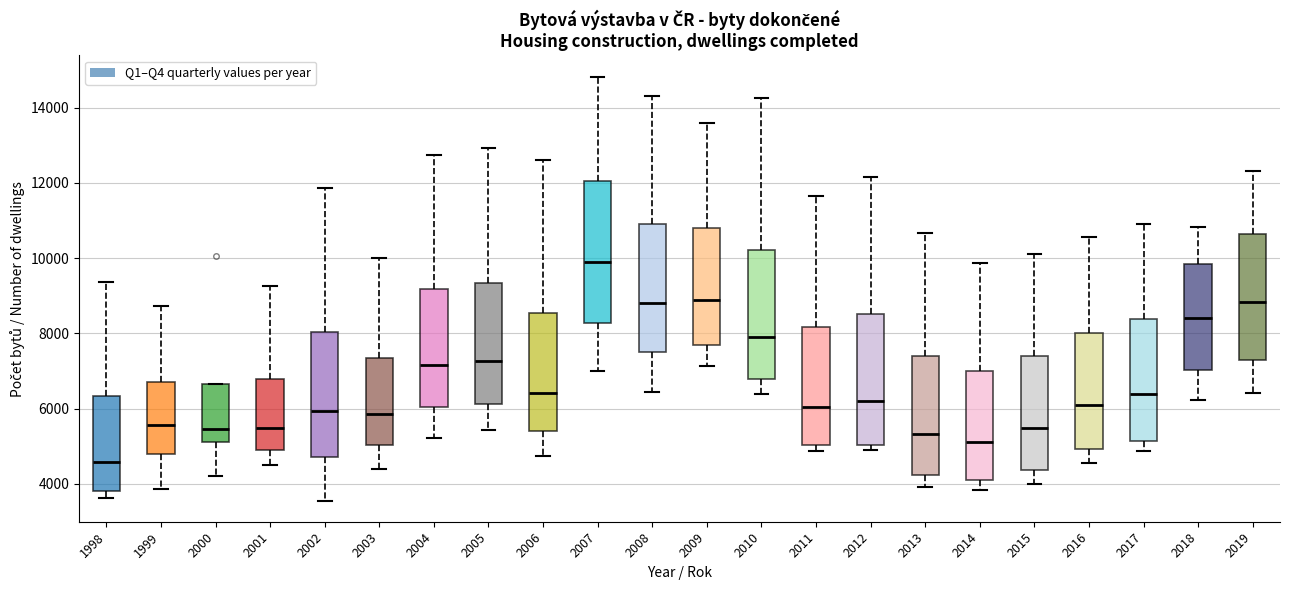

Reading left to right, read every box against the y-axis: the position of its median line, the range the box covers, and the ends of its whiskers. The values are not printed on the chart, so give them approximately, as read against the axis.

1998: median 4600, box 3800 to 6400, whiskers 3600 to 9400
1999: median 5600, box 4800 to 6800, whiskers 3800 to 8800
2000: median 5400, box 5200 to 6600, whiskers 4200 to 6600
2001: median 5400, box 5000 to 6800, whiskers 4600 to 9200
2002: median 6000, box 4800 to 8000, whiskers 3600 to 11800
2003: median 5800, box 5000 to 7400, whiskers 4400 to 10000
2004: median 7200, box 6000 to 9200, whiskers 5200 to 12800
2005: median 7200, box 6200 to 9400, whiskers 5400 to 13000
2006: median 6400, box 5400 to 8600, whiskers 4800 to 12600
2007: median 10000, box 8200 to 12000, whiskers 7000 to 14800
2008: median 8800, box 7400 to 11000, whiskers 6400 to 14400
2009: median 8800, box 7600 to 10800, whiskers 7200 to 13600
2010: median 7800, box 6800 to 10200, whiskers 6400 to 14200
2011: median 6000, box 5000 to 8200, whiskers 4800 to 11600
2012: median 6200, box 5000 to 8600, whiskers 5000 (just below the box's lower edge) to 12200
2013: median 5400, box 4200 to 7400, whiskers 4000 to 10600
2014: median 5200, box 4000 to 7000, whiskers 3800 to 9800
2015: median 5400, box 4400 to 7400, whiskers 4000 to 10200
2016: median 6200, box 5000 to 8000, whiskers 4600 to 10600
2017: median 6400, box 5200 to 8400, whiskers 4800 to 11000
2018: median 8400, box 7000 to 9800, whiskers 6200 to 10800
2019: median 8800, box 7400 to 10600, whiskers 6400 to 12400